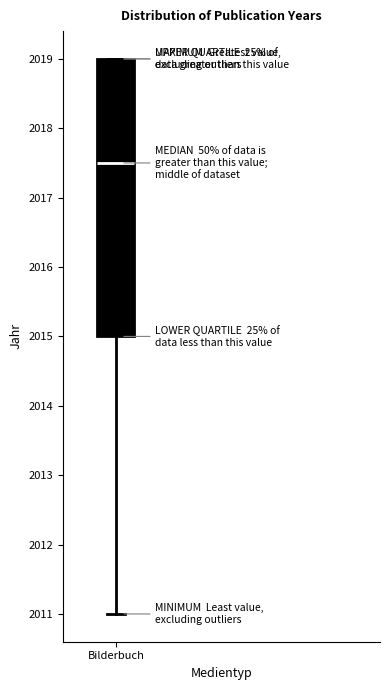

Transcribe this box plot: give where the median line is, the range the box spans, and where the two whiskers end, as read against the y-axis. The values are not printed on the chart, so give them approximately, as read against the axis.

median 2017.5, box 2015.0 to 2019.0, whiskers 2011.0 to 2019.0